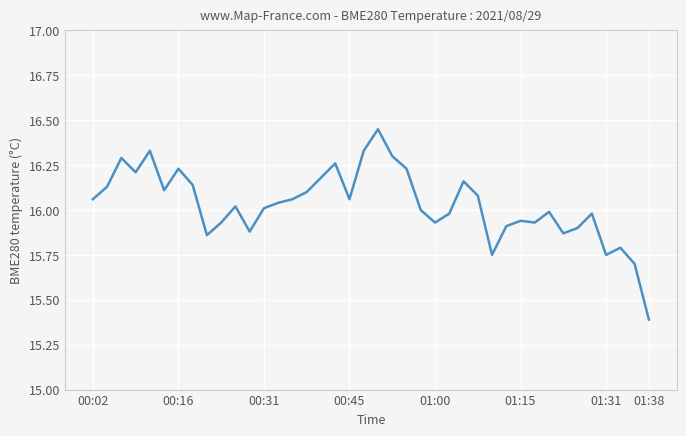

What is the difference between the maximum and minimum values?

1.1